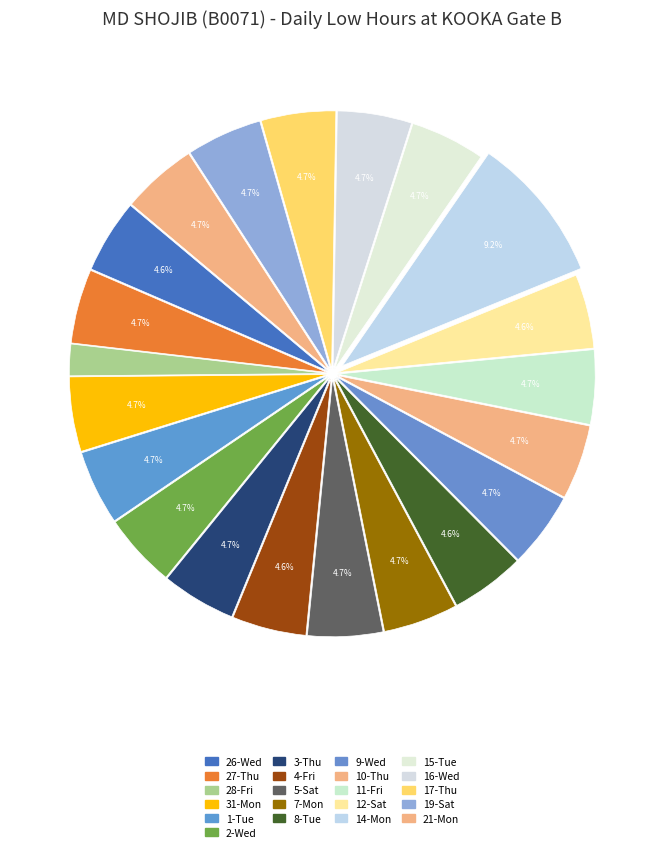

Which category has the smallest portion of the pie?

28-Fri